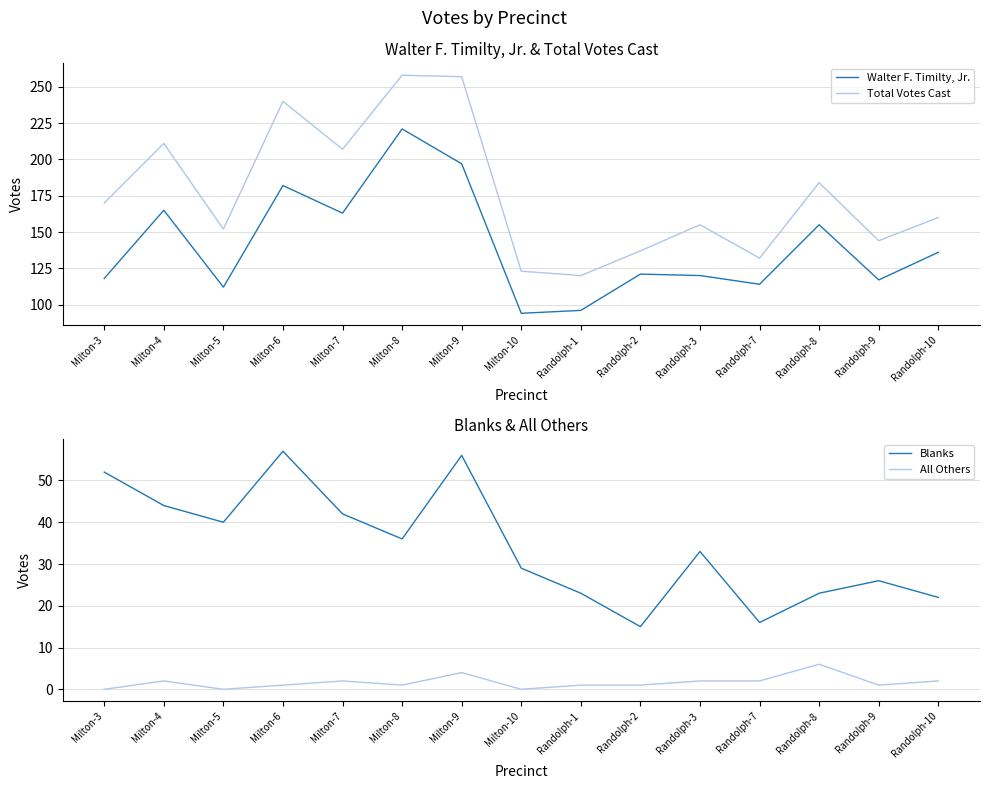

What is the label of the 4th point from the left?

Milton-6